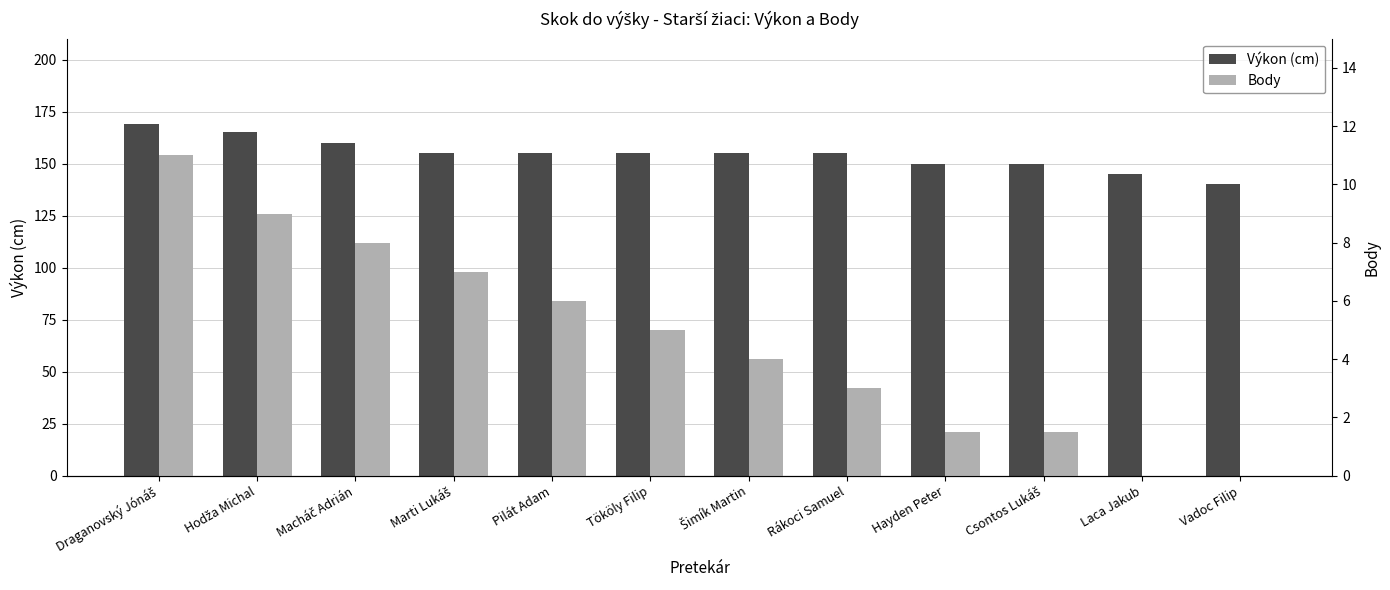

What is the label of the 5th bar from the left?

Pilát Adam